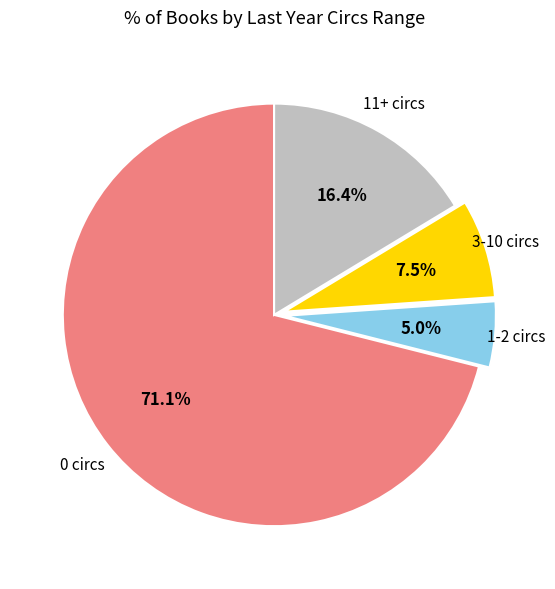

How many slices are in this pie chart?

4